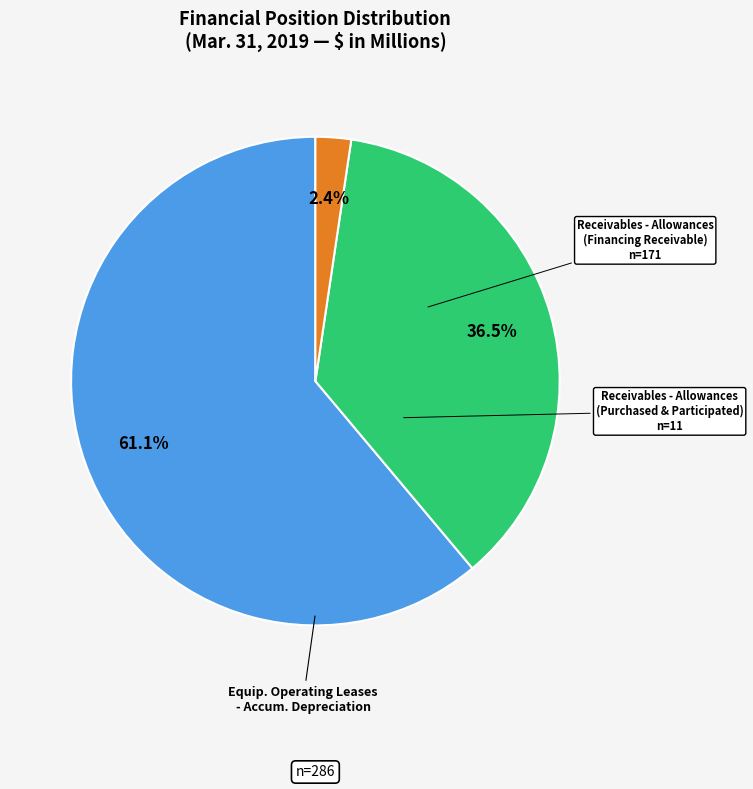

What percentage do Receivables - Allowances (Financing Receivable) and Equip. Operating Leases - Accum. Depreciation together represent?

97.6%